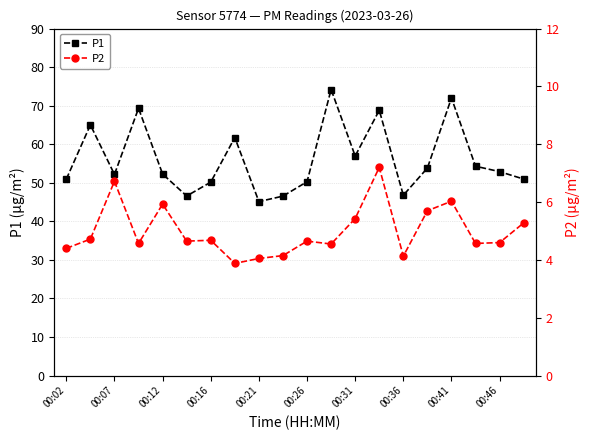

List the series in order of their overall mean, highest first.

P1, P2